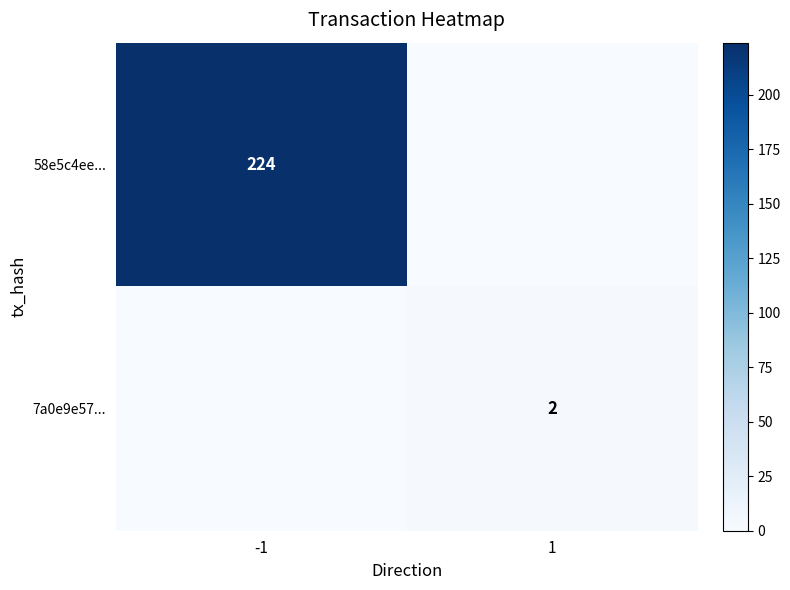

Is the value of 58e5c4ee... at -1 greater than the value of 7a0e9e57... at 1?

Yes